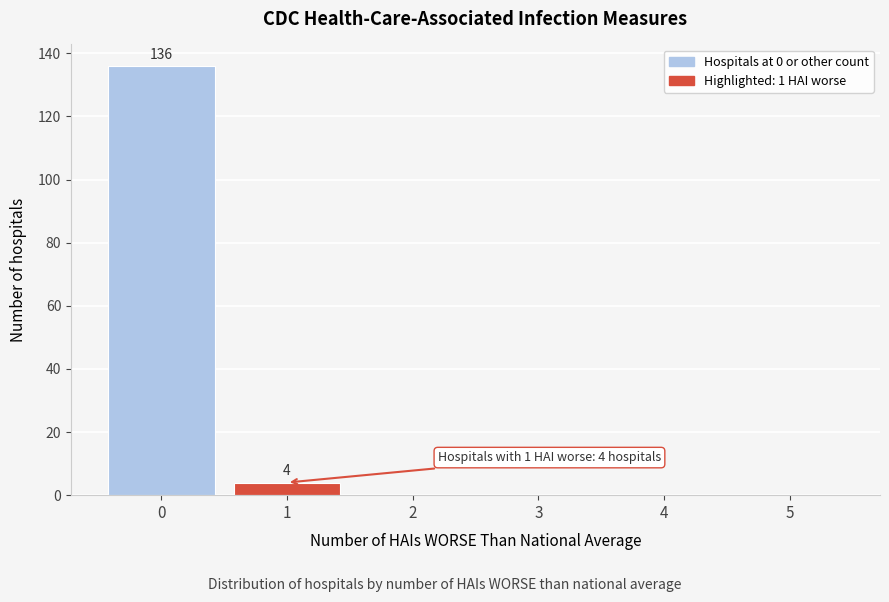

Reading right to left, list all the values displayed in this chart.

5=0	4=0	3=0	2=0	1=4	0=136